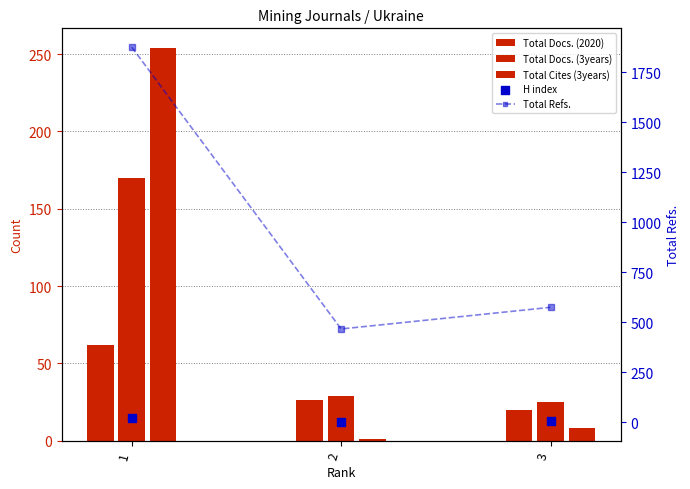

Is the value of Total Docs. (3years) at 2 greater than the value of H index at 2?

Yes